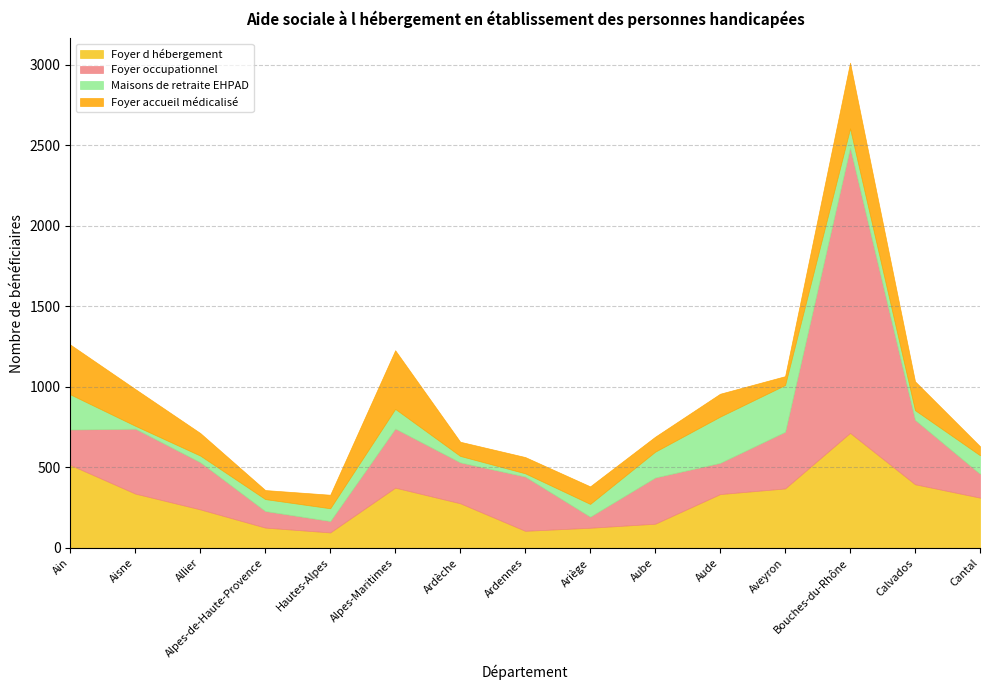

How many values in the Foyer occupationnel series exceed 287?

7